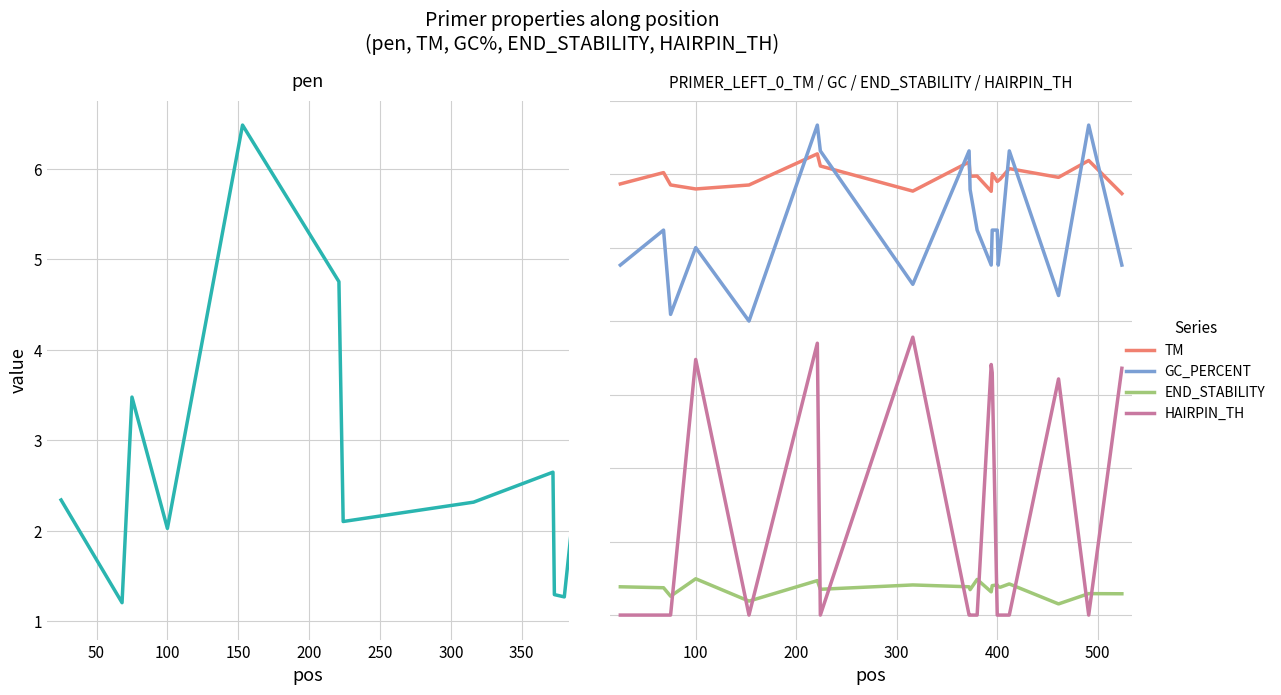

How many data points in pen are above 2?

14